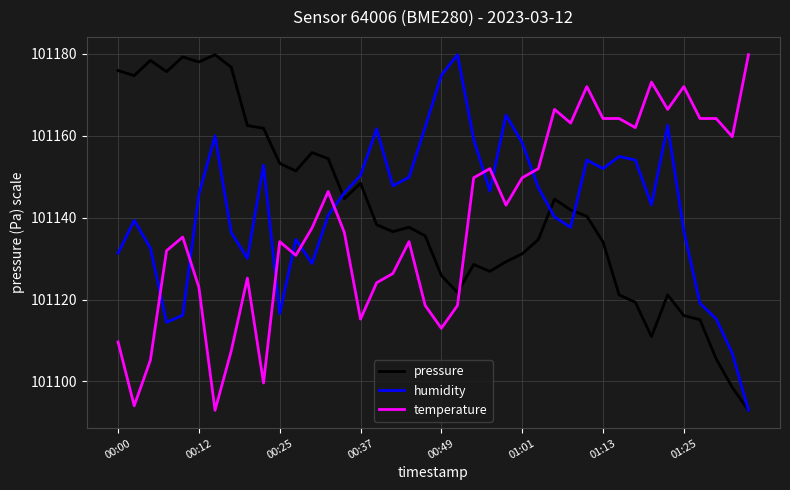

How many intersections are there between temperature and humidity?

9